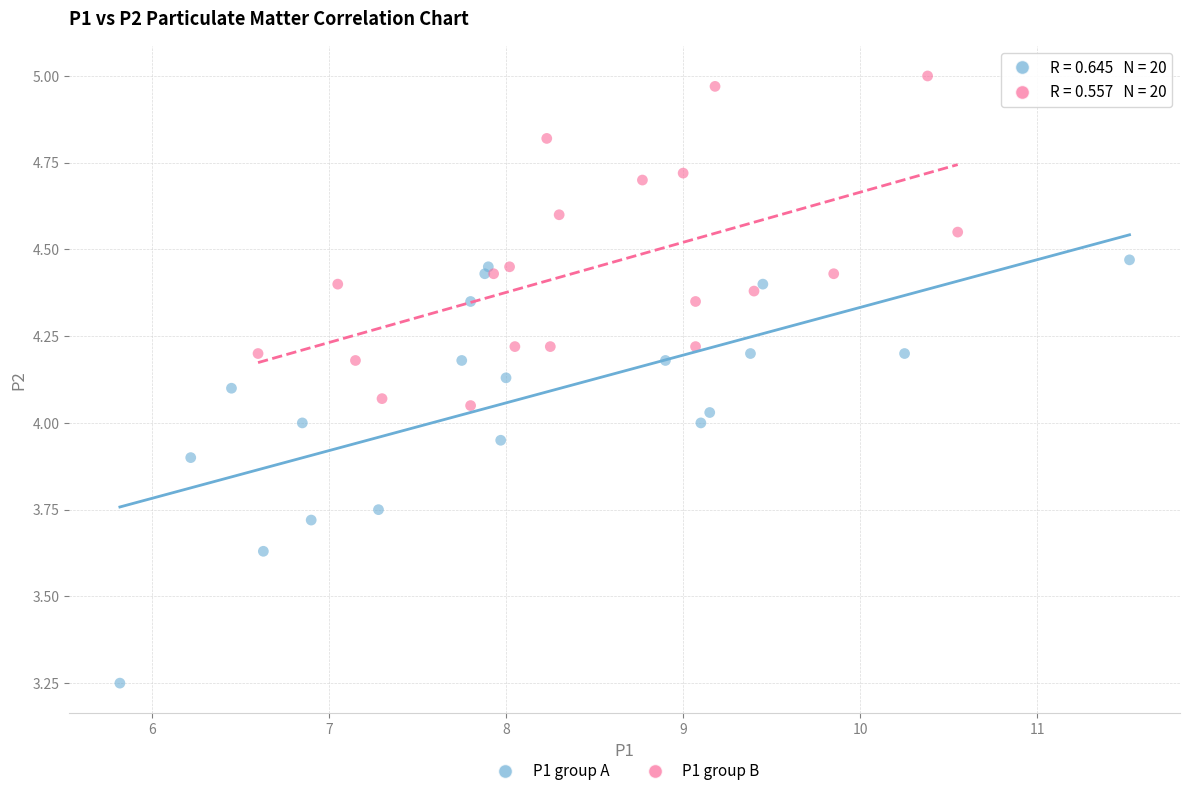

Which series reaches the minimum Y coordinate?

P1 group A